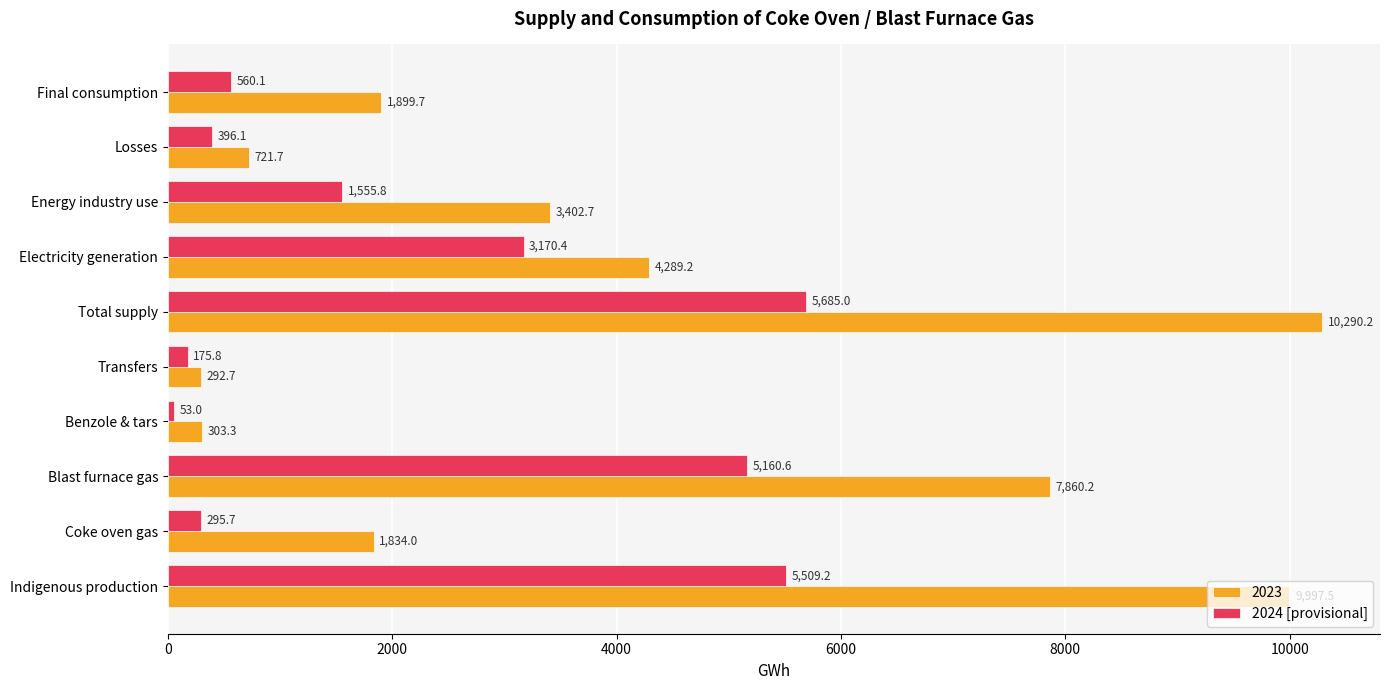

The 2024 [provisional] series shows 5685.0 at Total supply. True or false?

True